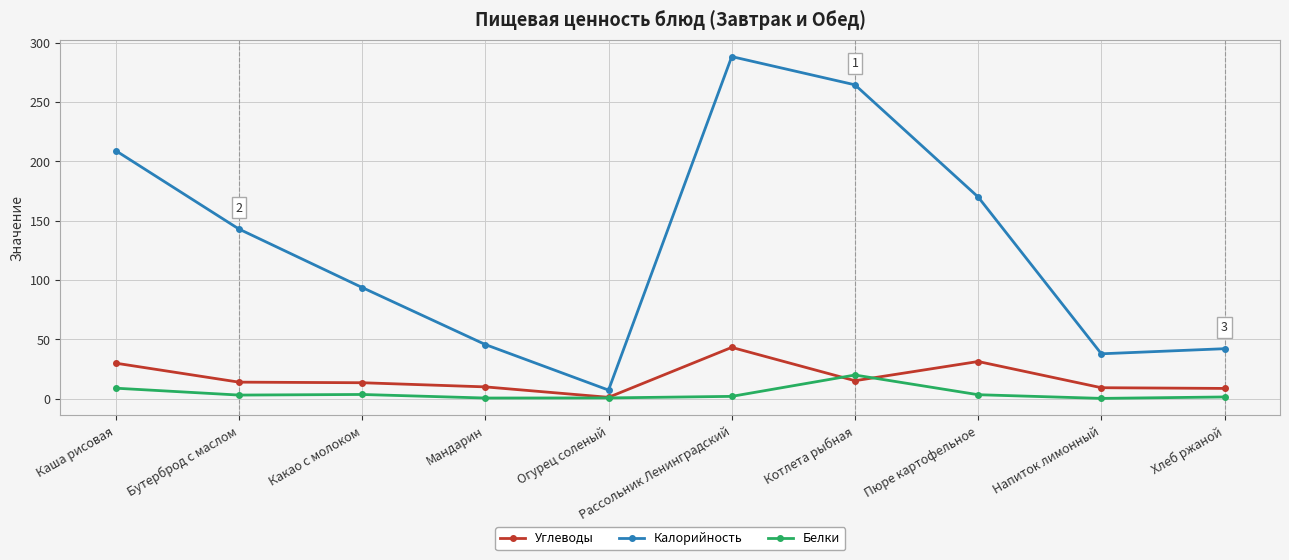

How many lines are shown in the chart?

3